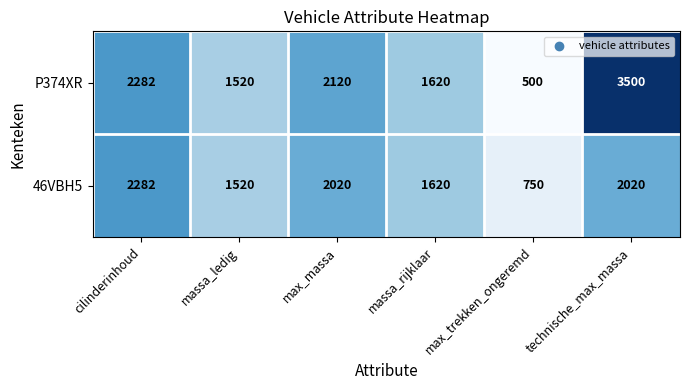

List the series in order of their overall mean, lowest first.

46VBH5, P374XR